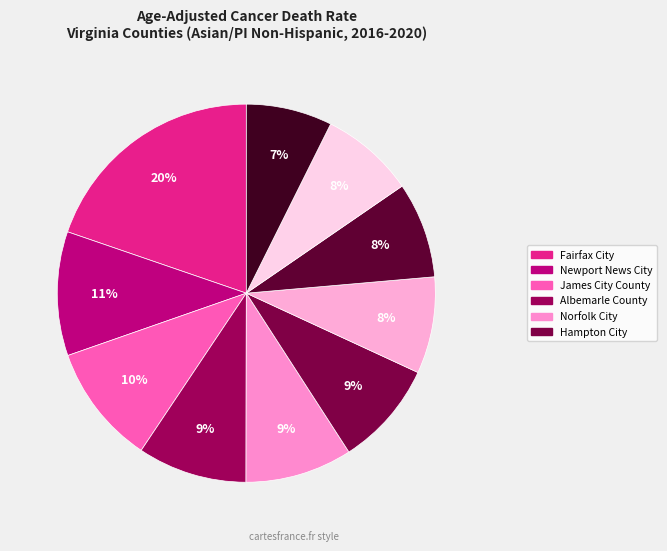

Count the number of slices in the pie.

10